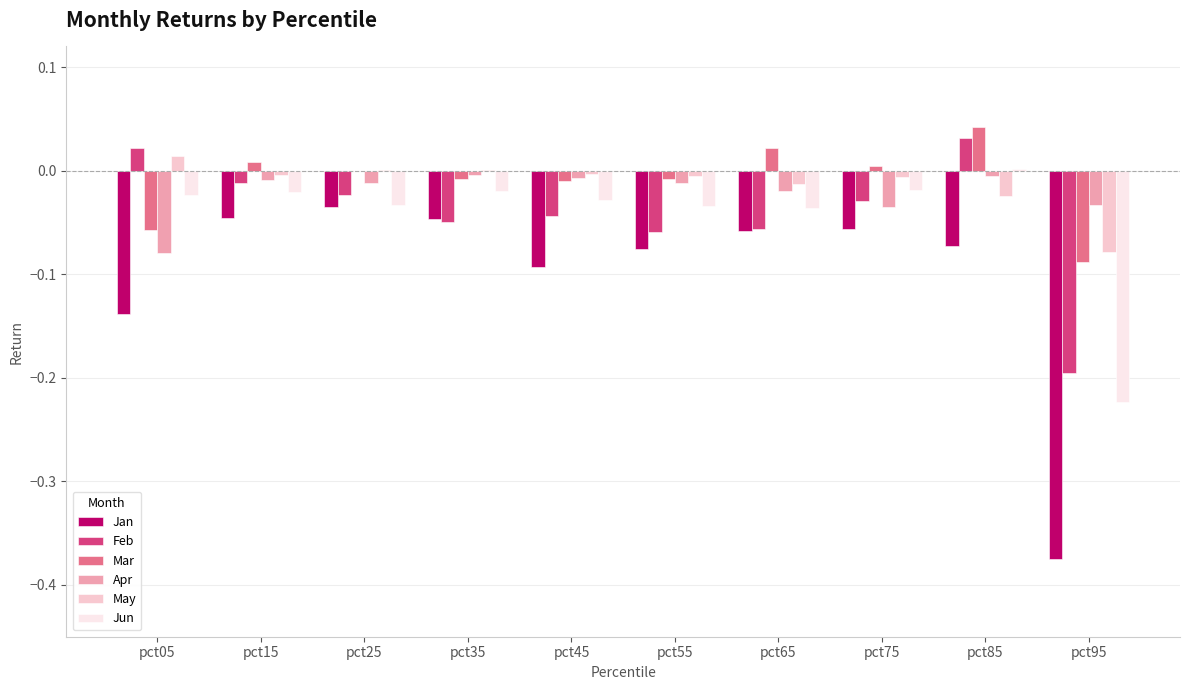

The value of May at pct45 is -0.0. True or false?

True